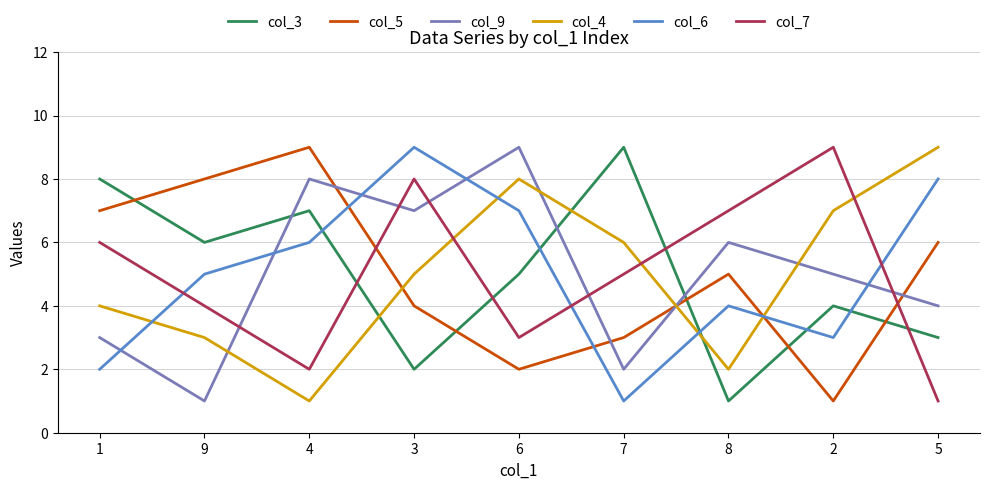

What is the average value of the col_7 series?

5